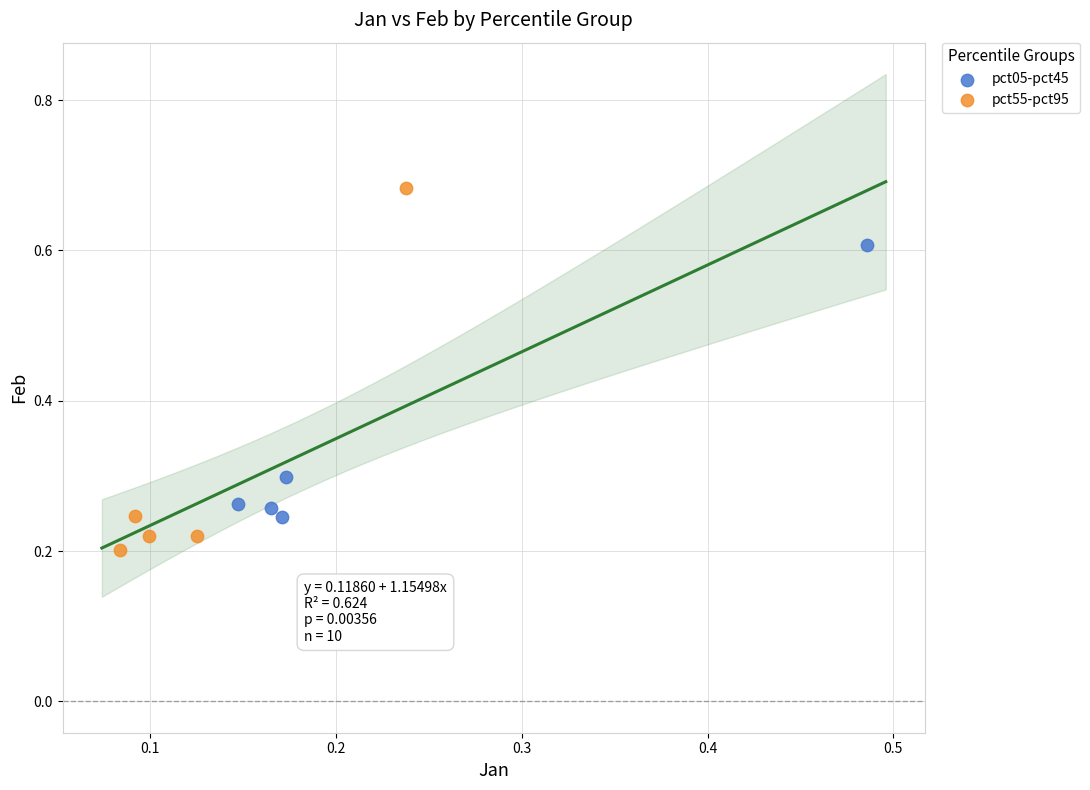

What are all the series names shown in the legend?

pct05-pct45, pct55-pct95